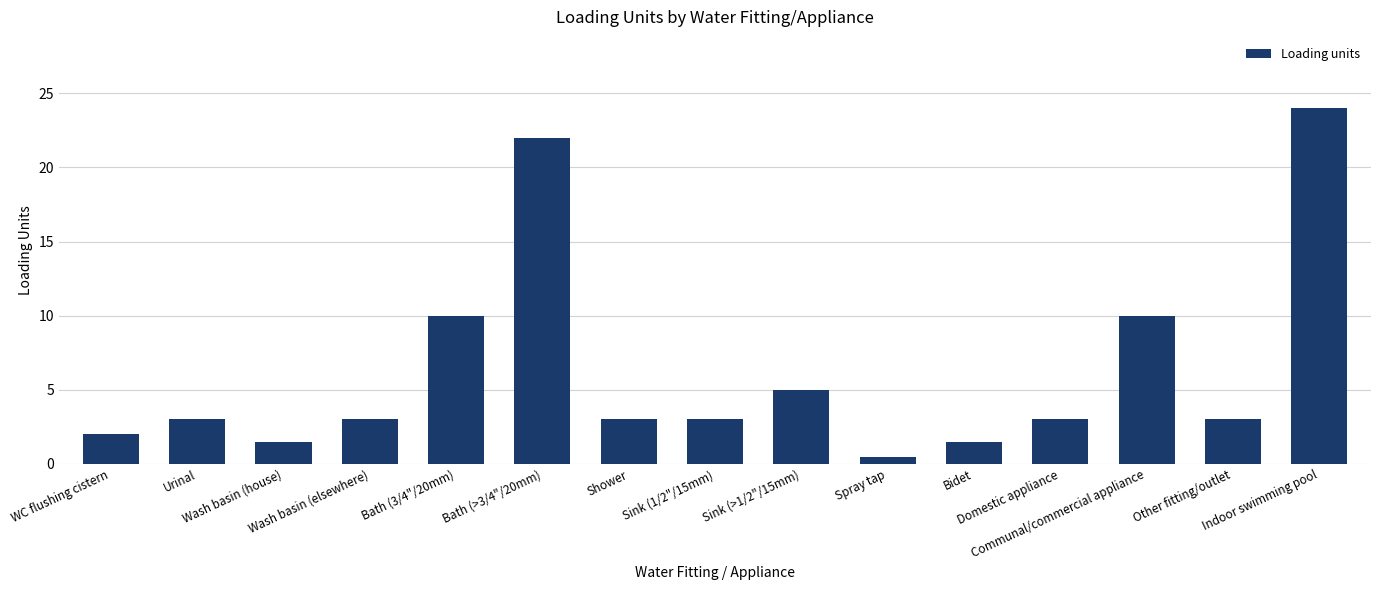

What is the difference between the maximum and minimum values?

23.5